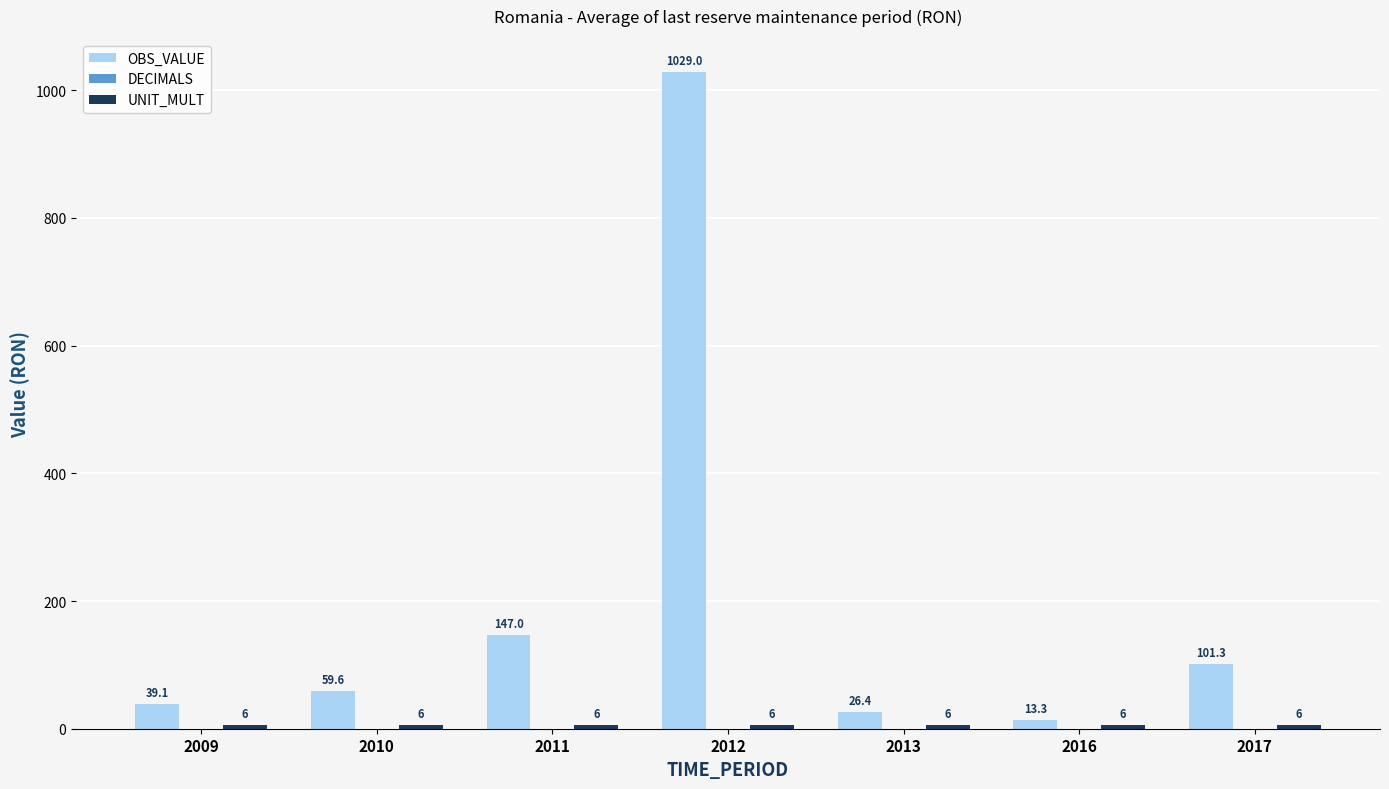

What value does the OBS_VALUE series have at 2013?

26.4